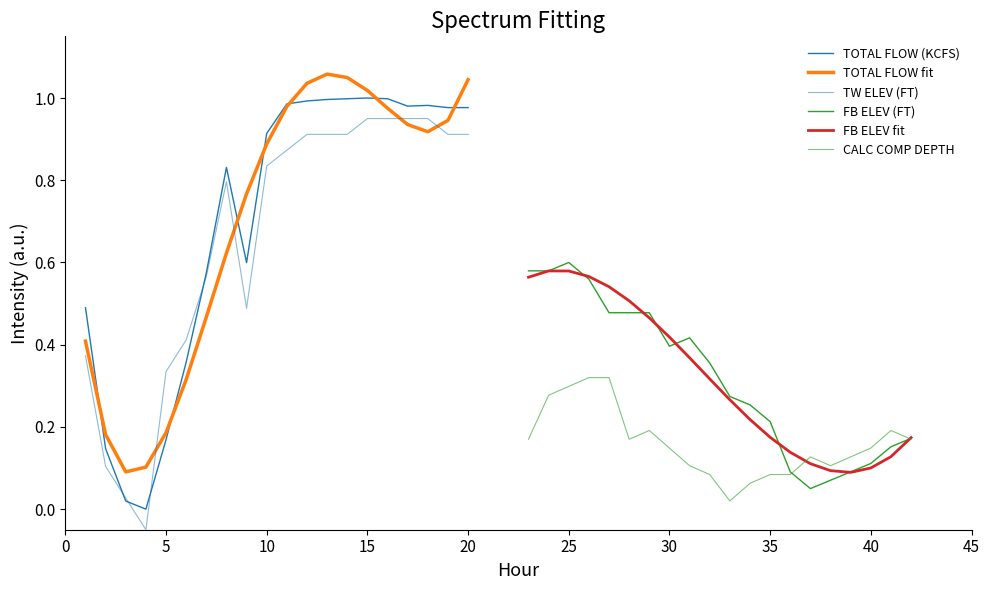

How many lines are shown in the chart?

6